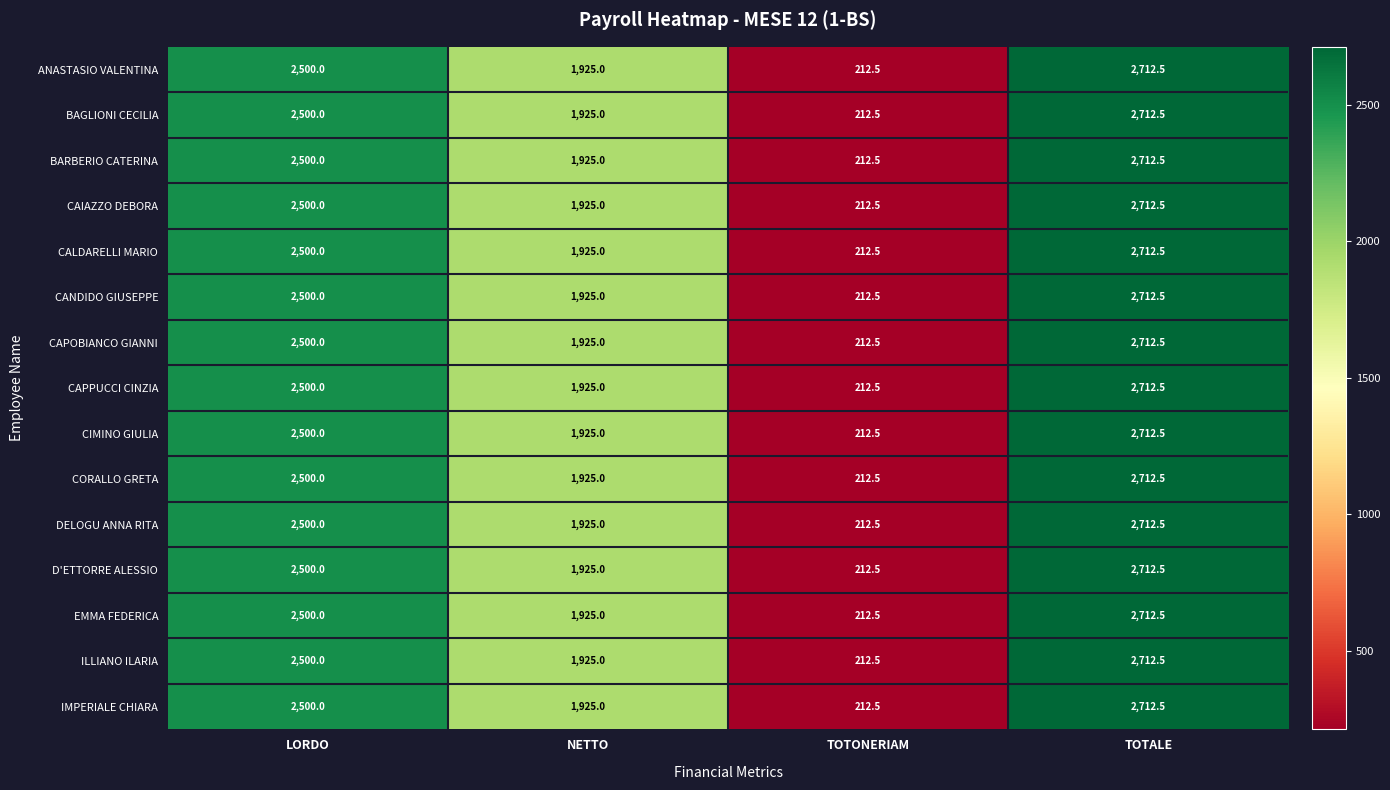

Which category has the highest value across all series?

TOTALE